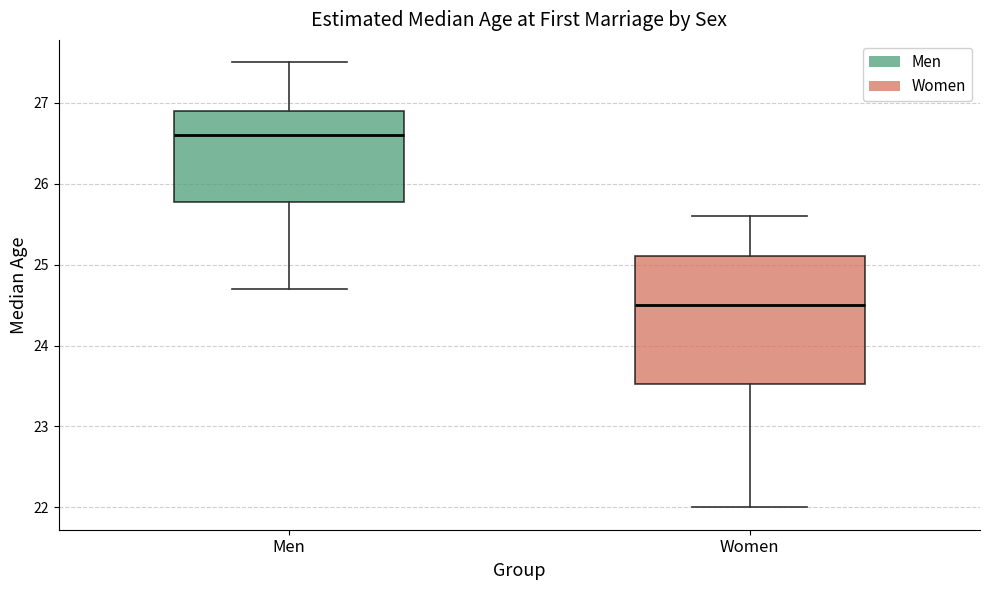

Comparing the boxes themselves (not the whiskers), which one is the tallest?

Women